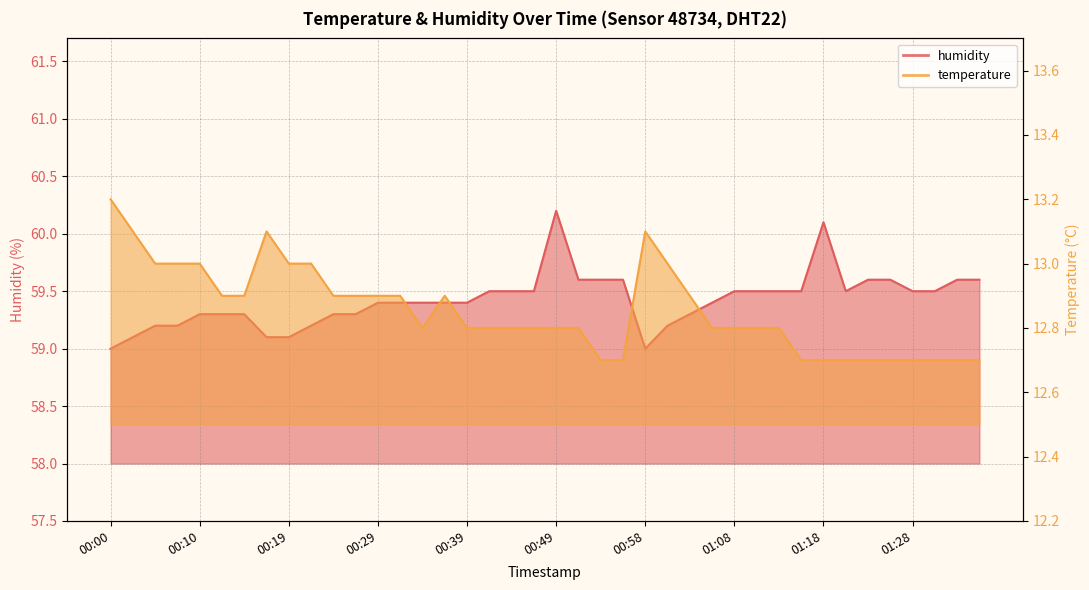

In temperature, how many points are higher than both neighbors (excluding endpoints)?

3